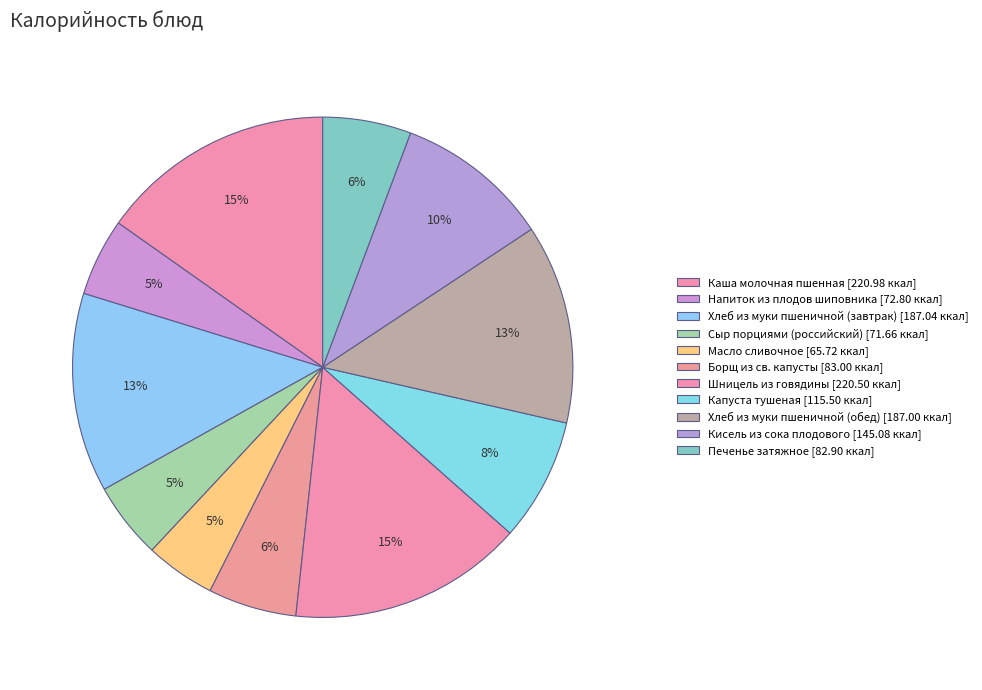

How much of the chart is everything except Кисель из сока плодового?

90.0%